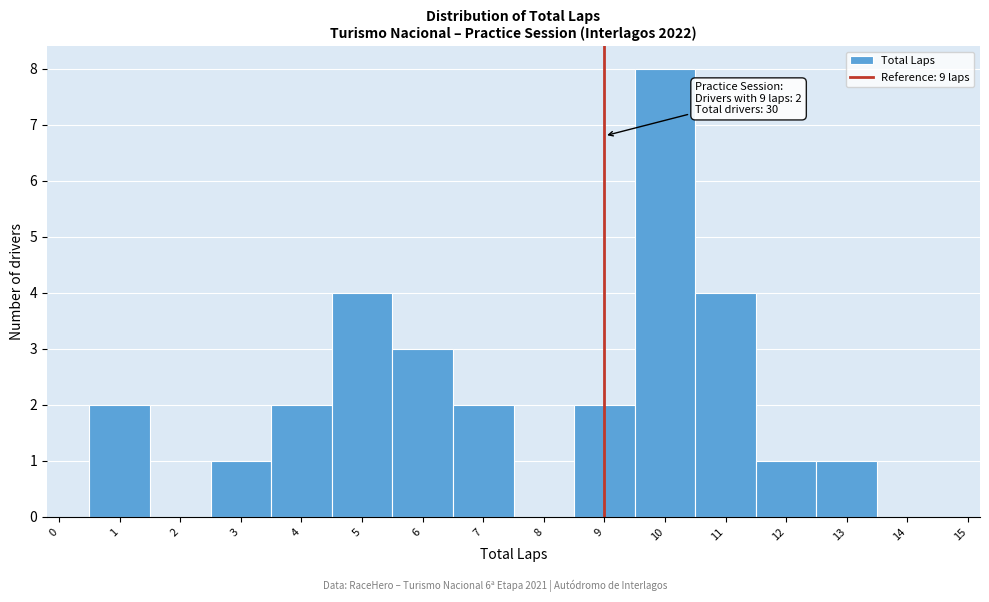

Over which range of the x-axis is the bar tallest?

9.5 to 10.5